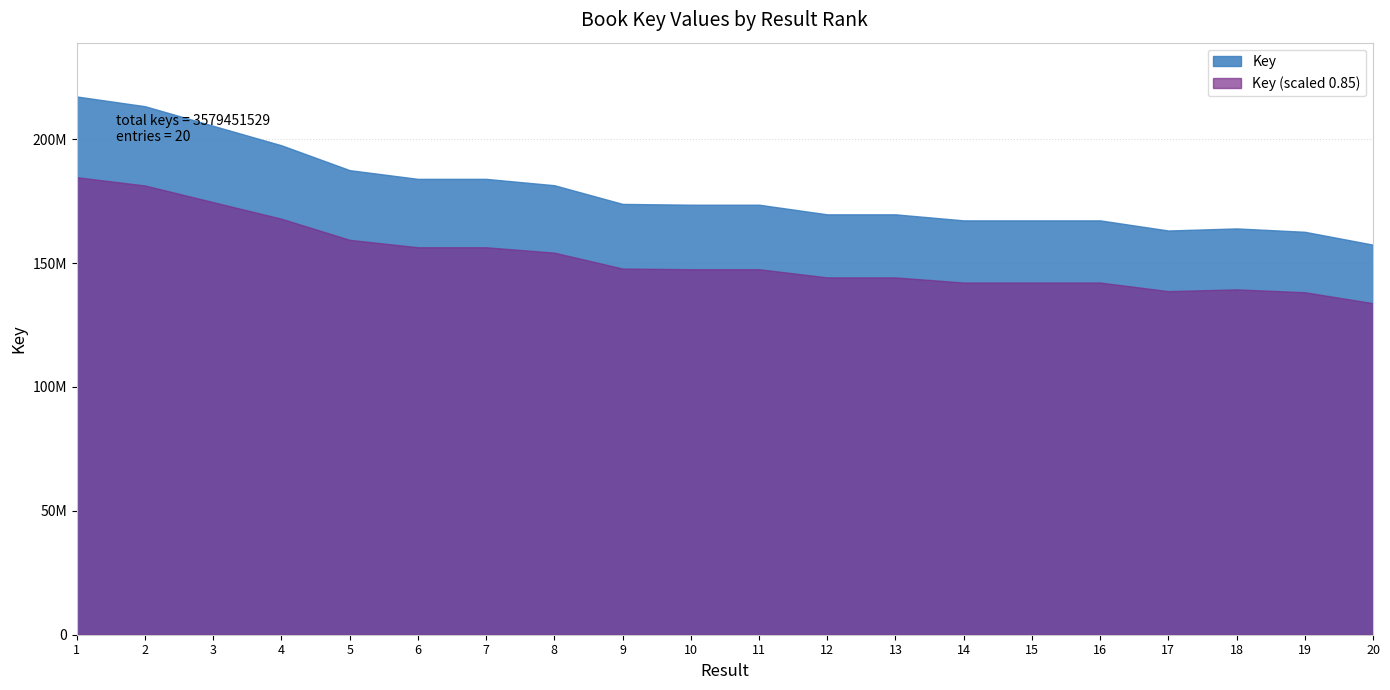

Reading right to left, extract all data points from this chart.

157425456	162619306	163980644	163140456	167225912	167225766	167225875	169660079	169660000	173548929	173548781	173874129	181413712	183977958	183977995	187499581	197524702	205392381	213303216	217226651